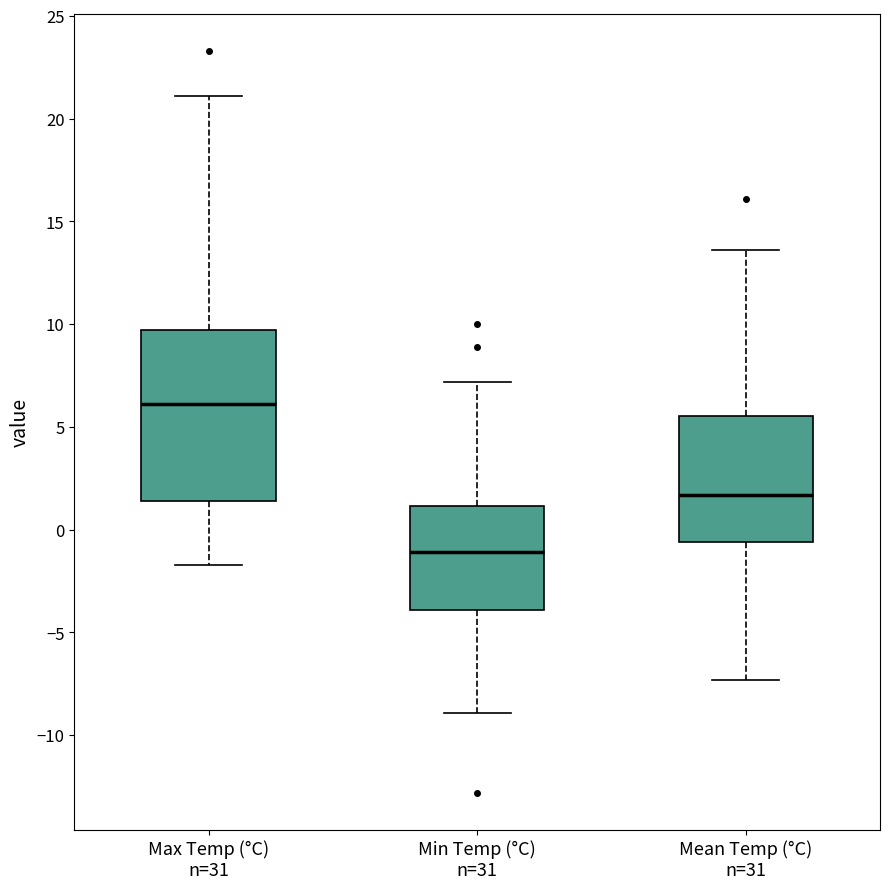

Comparing the boxes themselves (not the whiskers), which one is the tallest?

Max Temp (°C) n=31